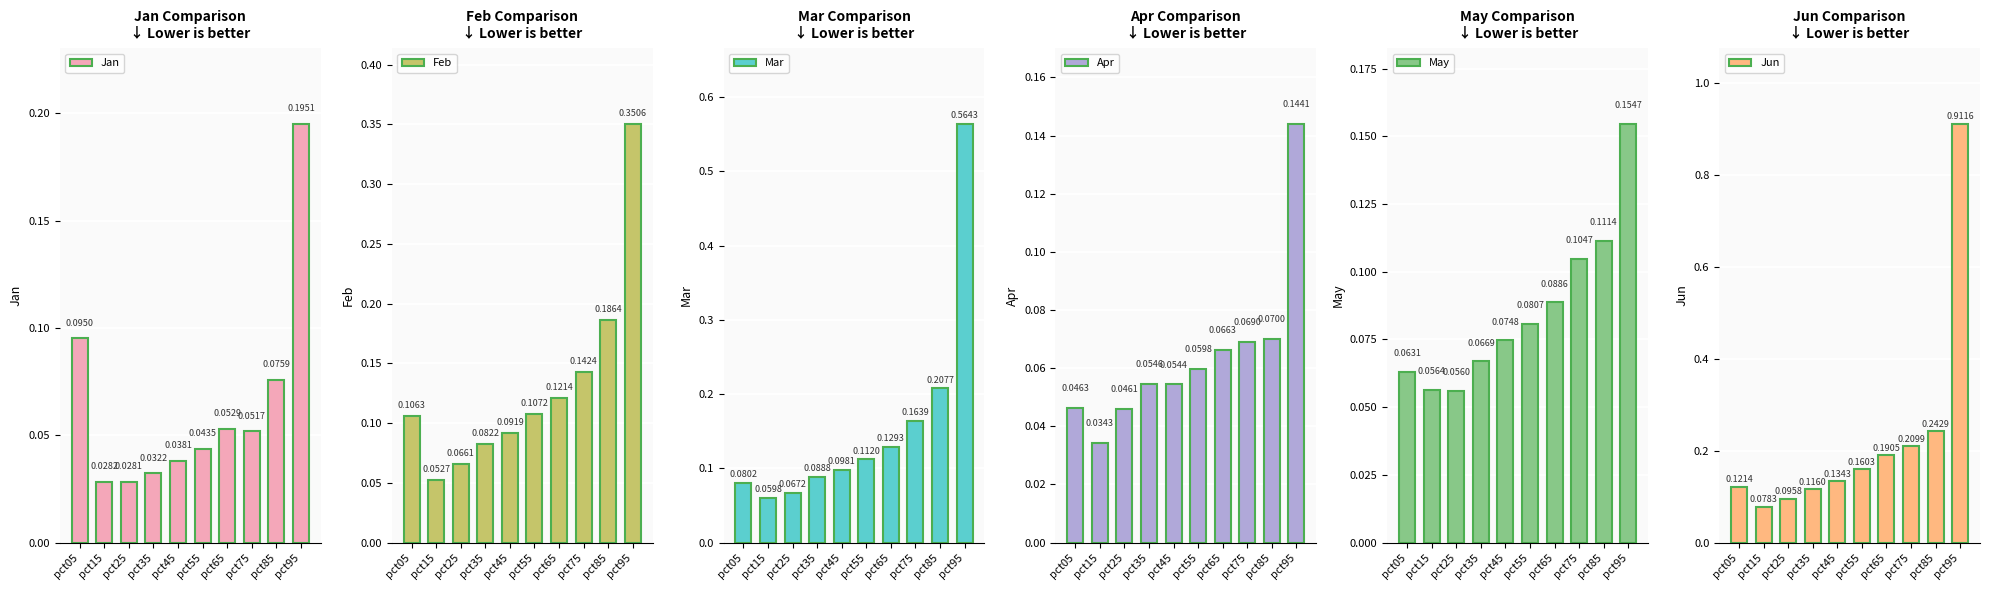

At how many categories does at least one series exceed 0?

10